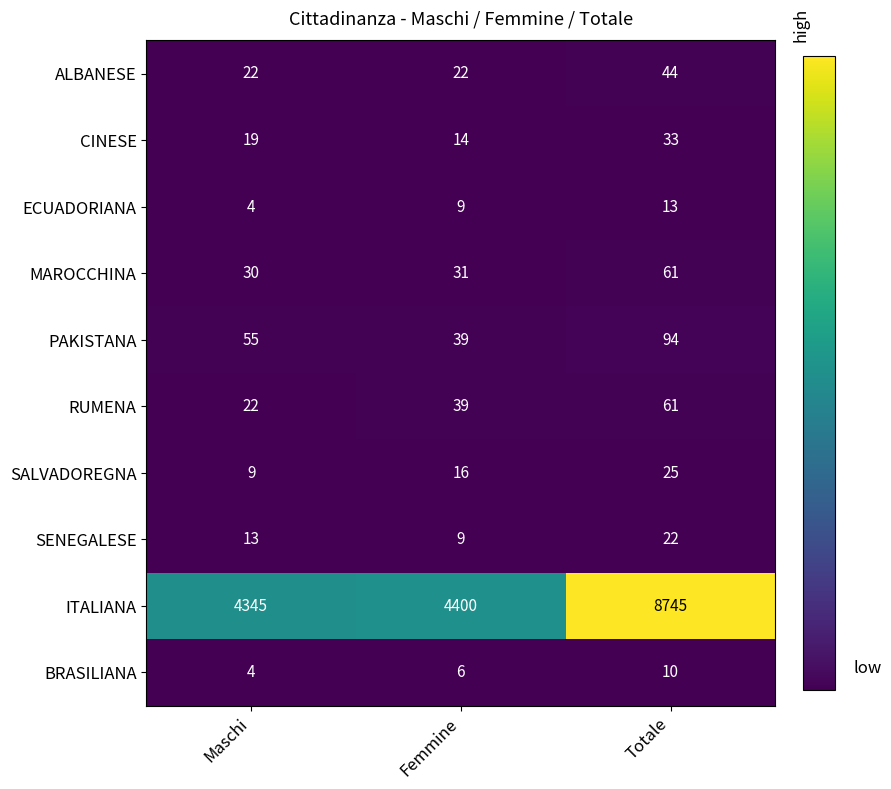

How many distinct data groups are displayed?

10